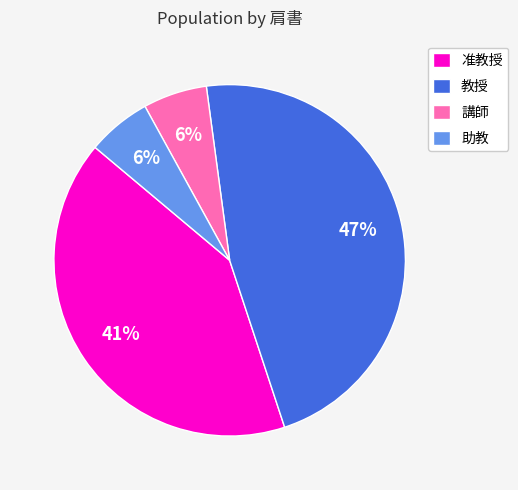

How many slices are in this pie chart?

4